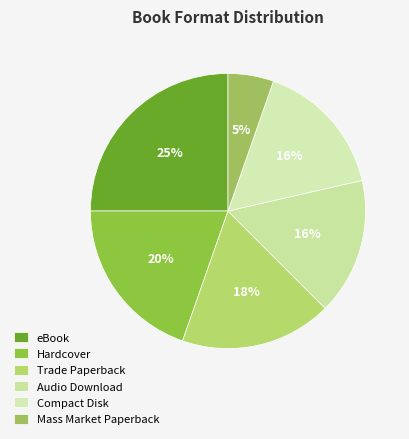

Which has a higher value, Trade Paperback or Audio Download?

Trade Paperback